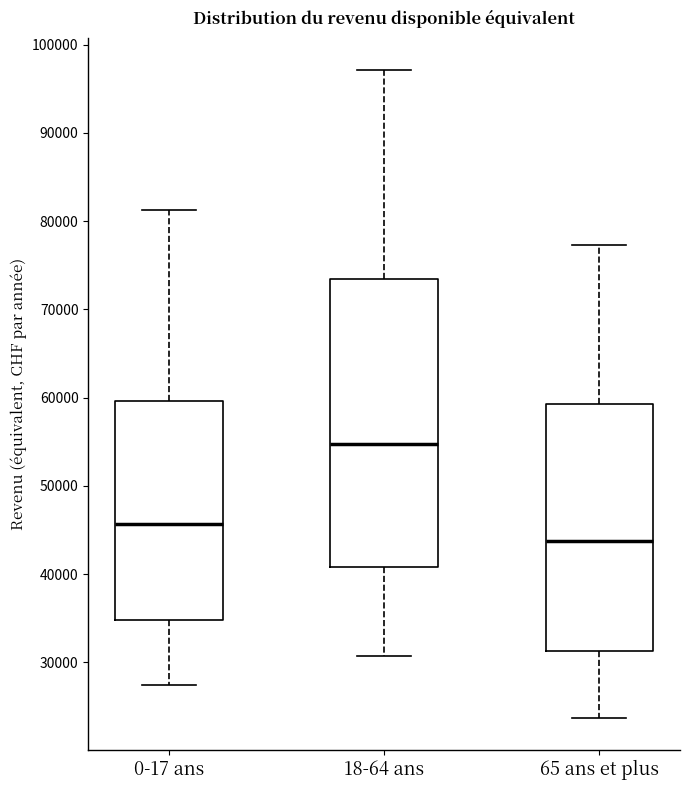

Where is the lower edge of the box for 65 ans et plus on the y-axis? The values are not printed on the chart, so give them approximately, as read against the axis.

31000